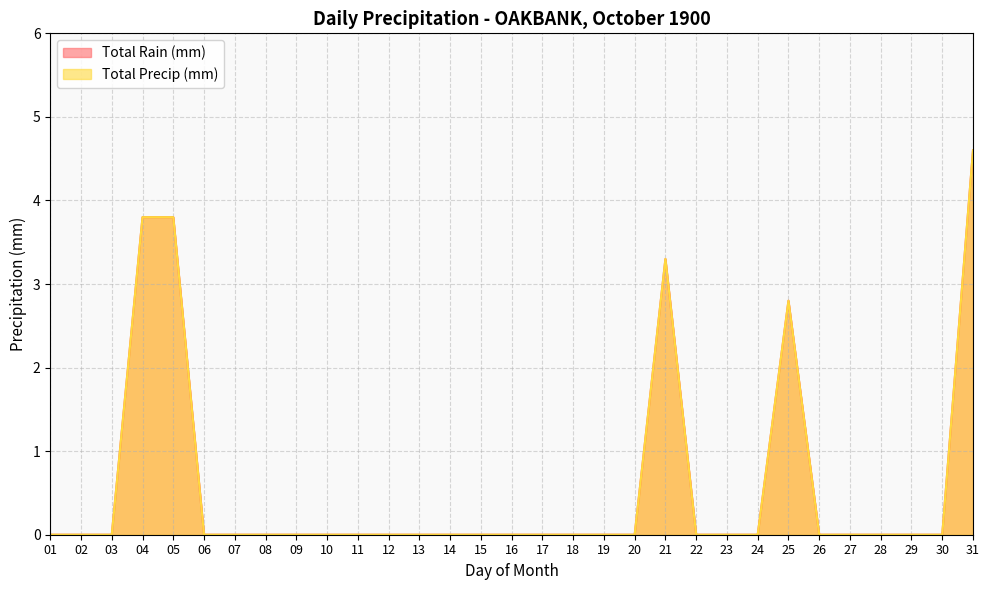

Which category has the highest value in the Total Precip (mm) series?

31